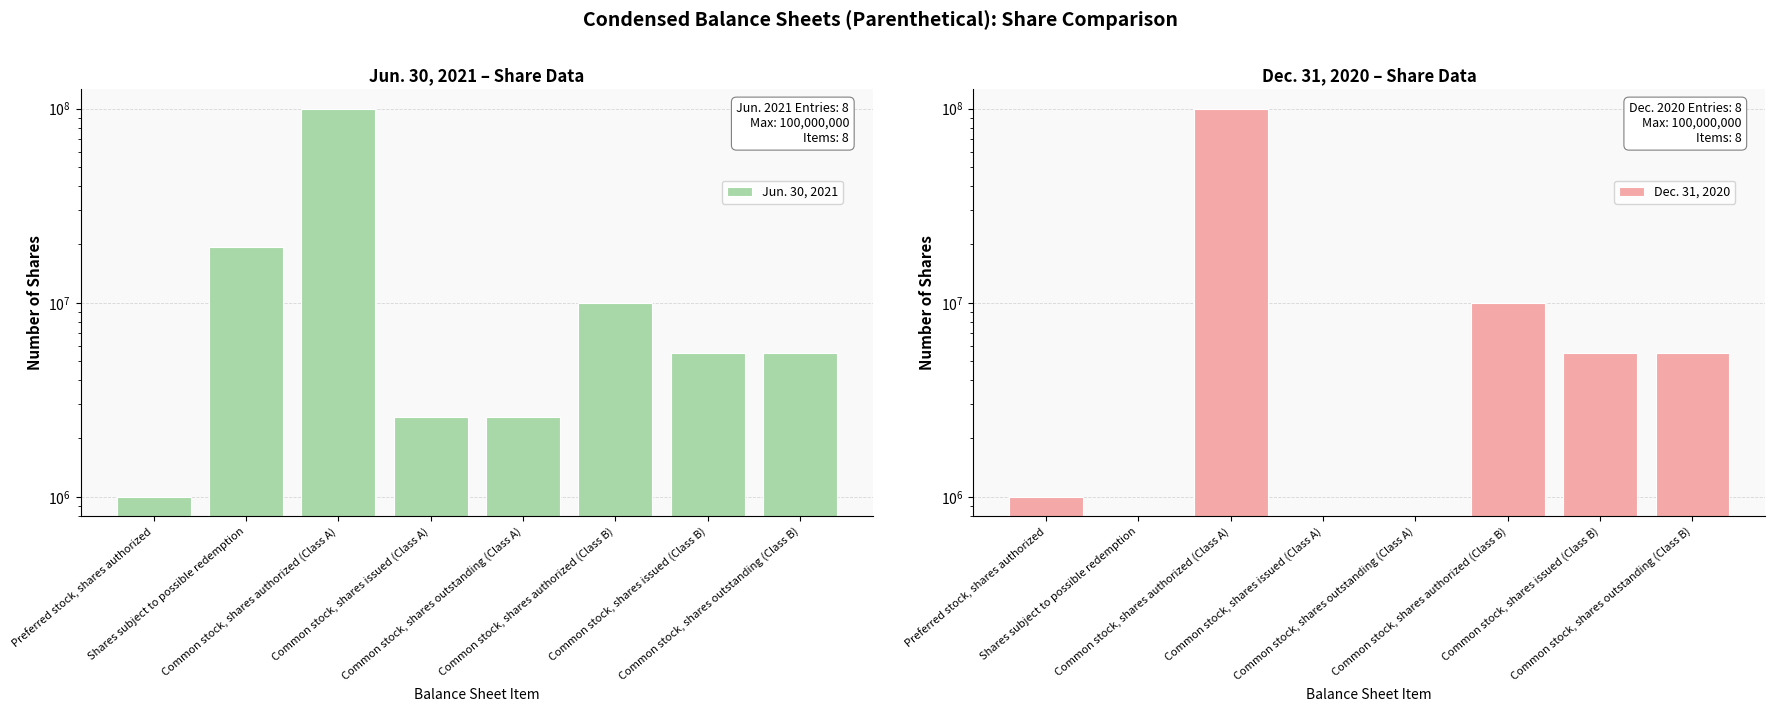

What is the difference between the maximum and minimum values in the Jun. 30, 2021 series?

99000000